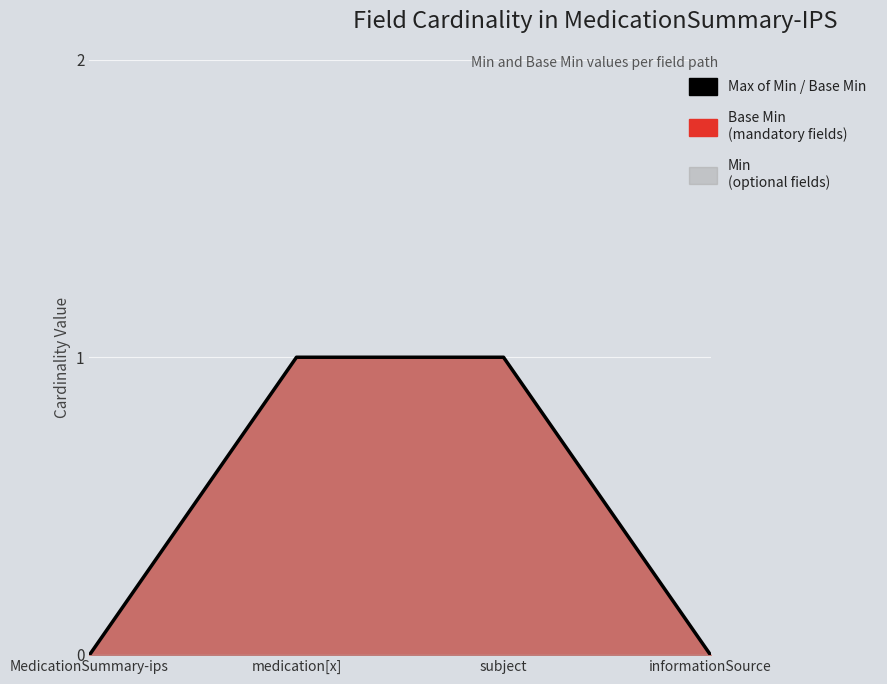

Reading right to left, list all the values displayed in this chart.

informationSource=0	subject=1	medication[x]=1	MedicationSummary-ips=0